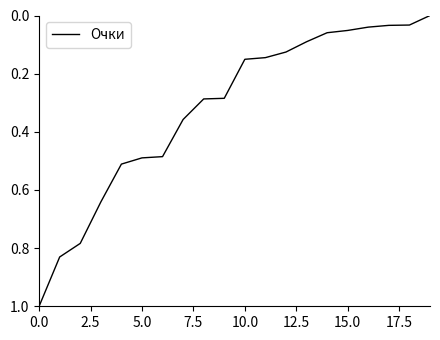

What is the greatest value displayed?

1.0